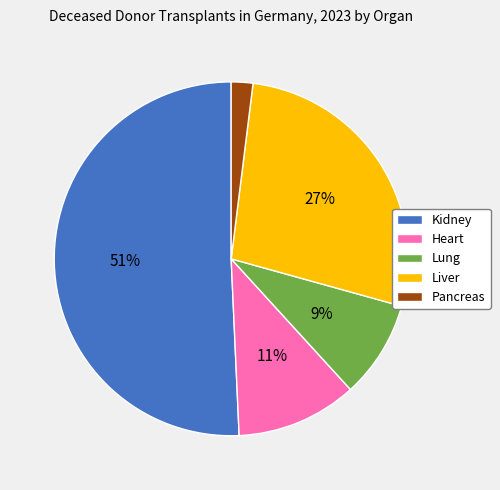

How many segments does this pie chart have?

5